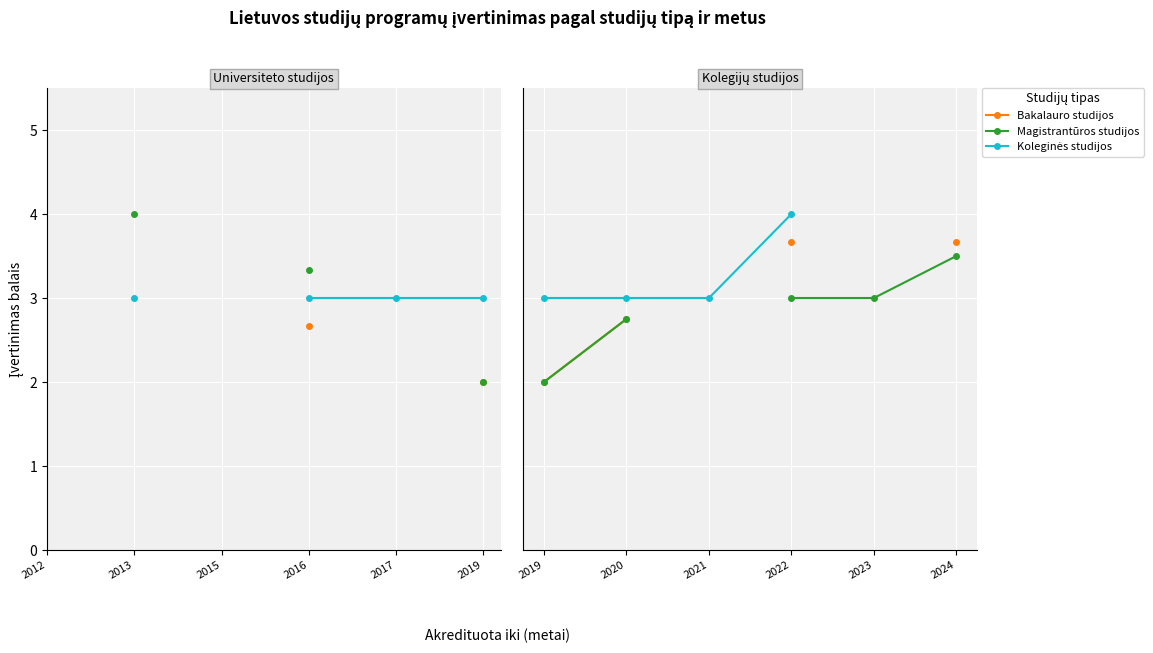

How many lines are shown in the chart?

3